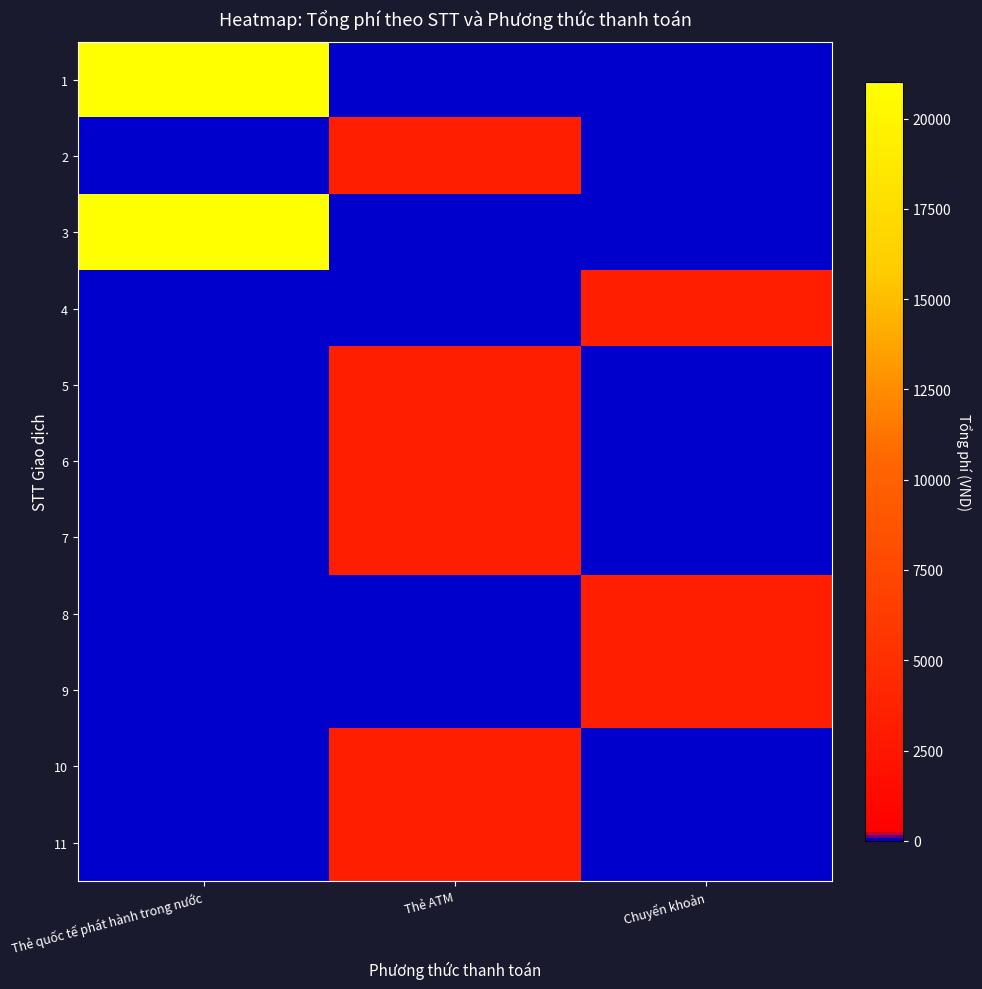

What is the spread (max minus min) of values at Thẻ quốc tế phát hành trong nước?

21025